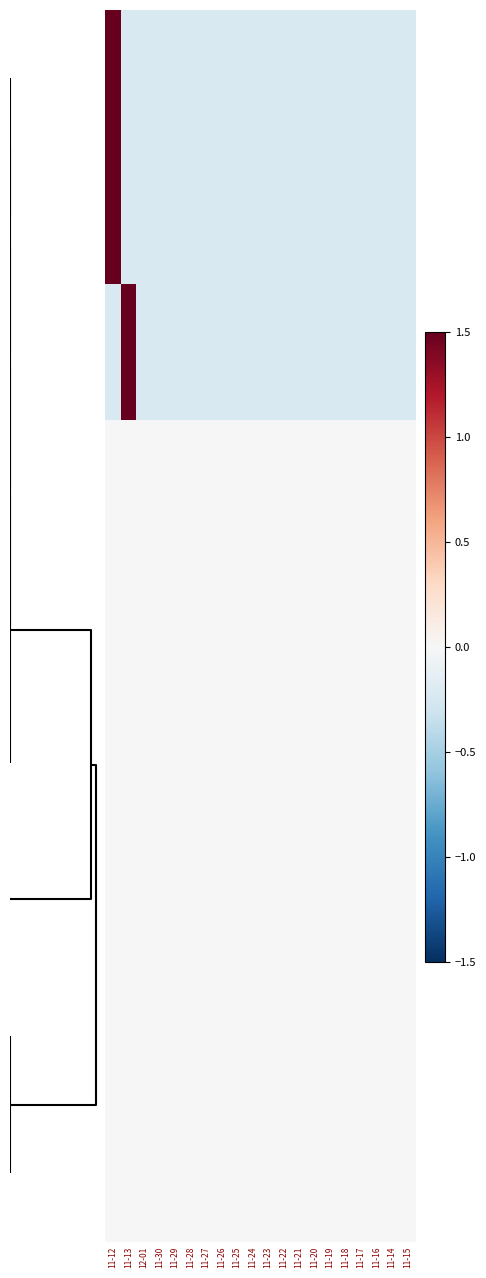

Count the number of data series in this chart.

9